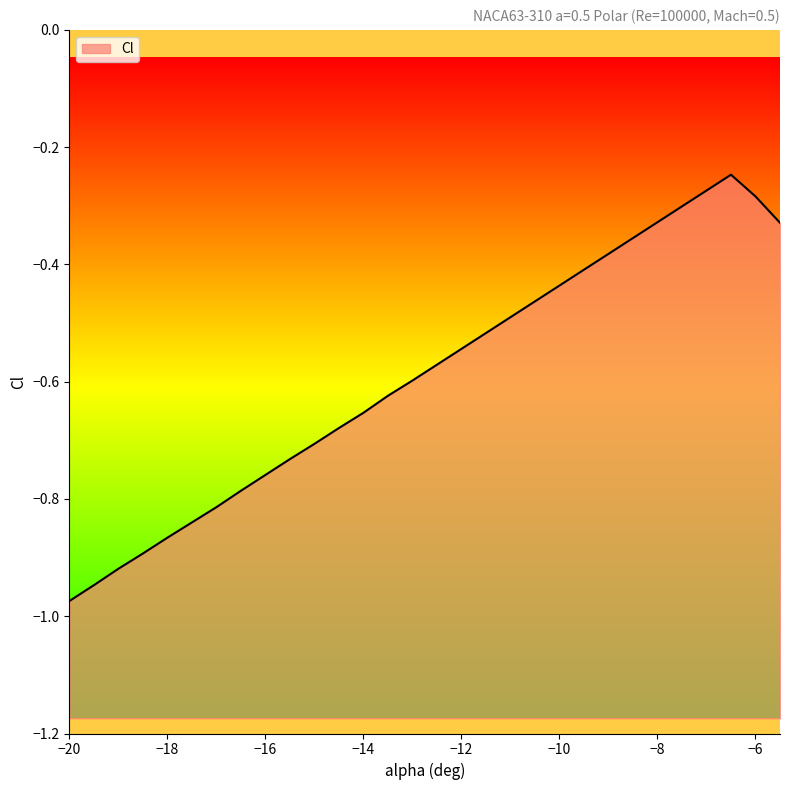

Does the chart display data point markers on the line(s)?

No